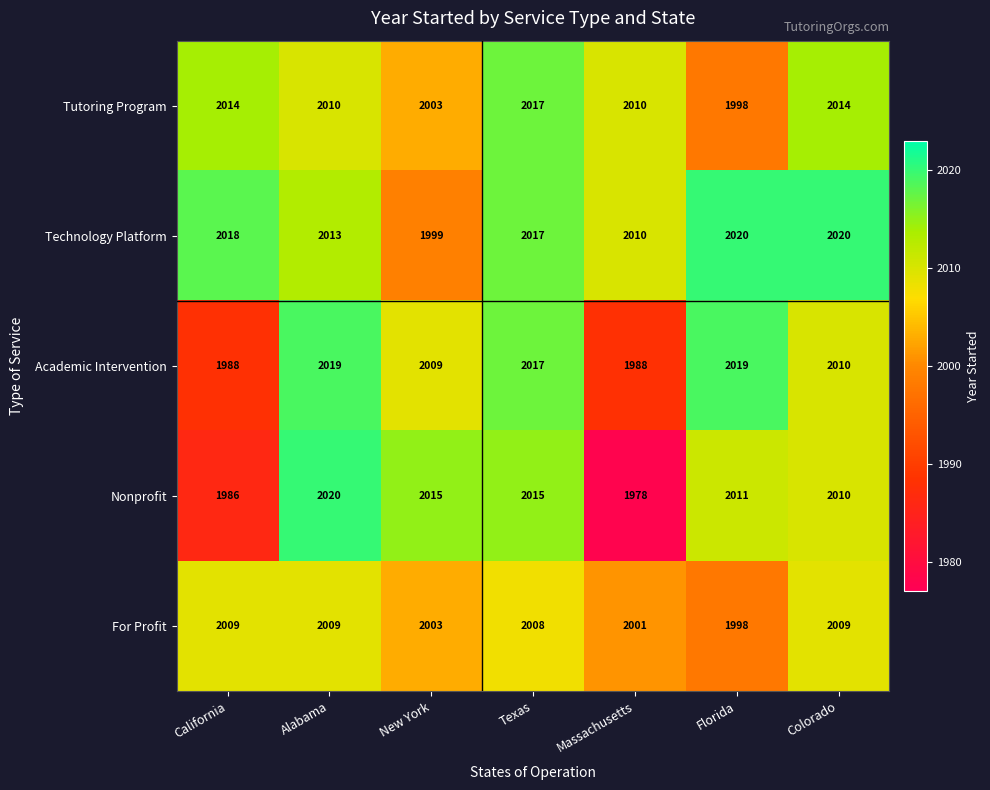

Which series has the widest spread of values?

Nonprofit